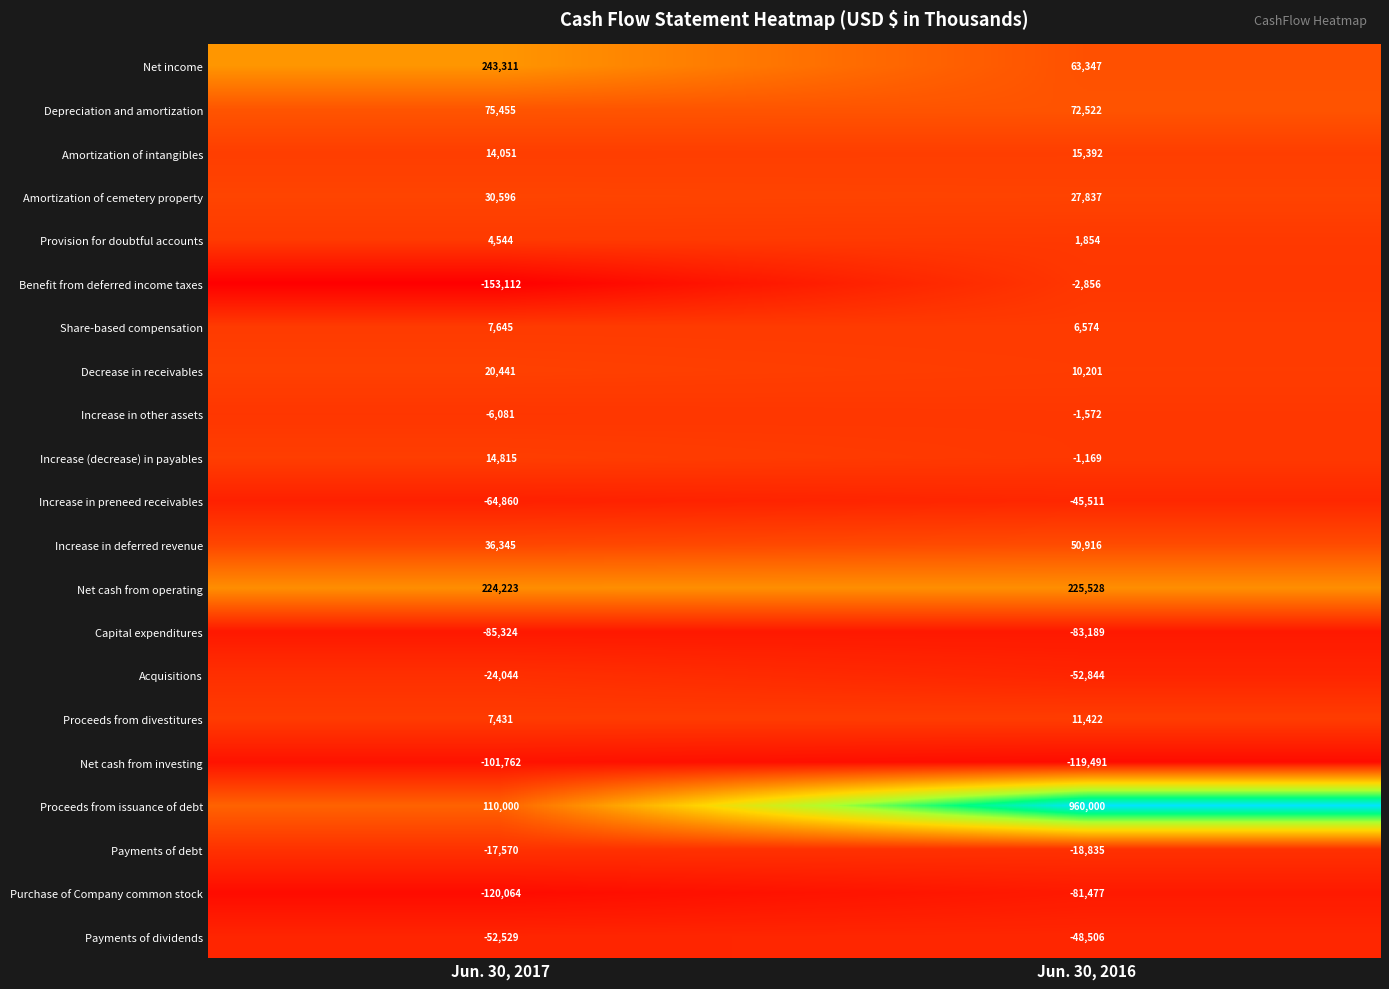

What is the highest value of the Net income series?

243311